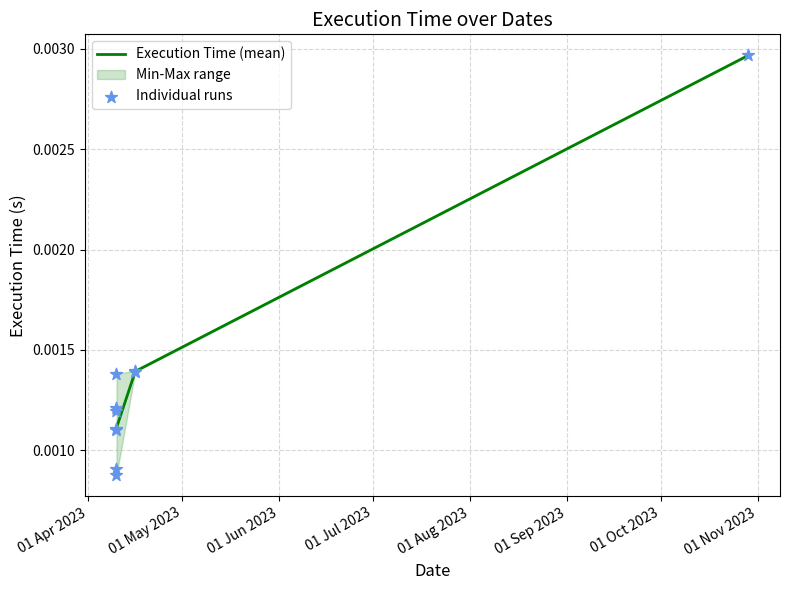

Which has a higher value, 2023-04-10 or 2023-04-16?

2023-04-16